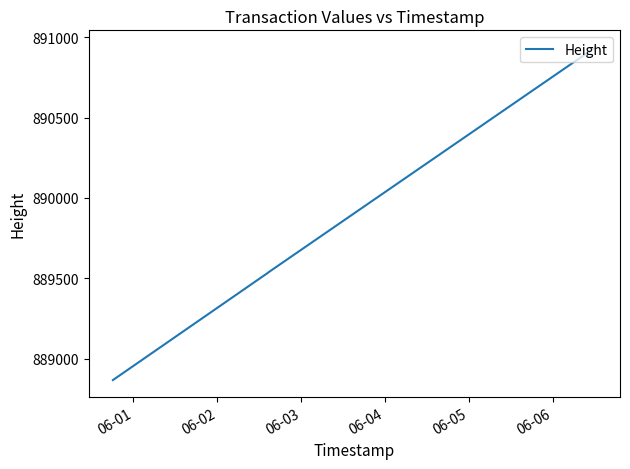

What is the maximum value shown in the chart?

890939